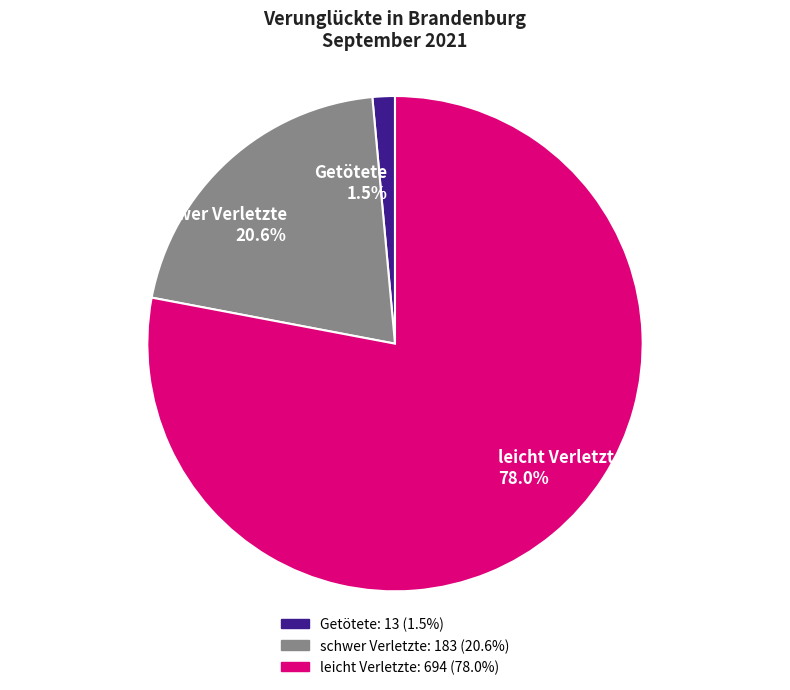

The leicht Verletzte slice represents 78% of the pie. True or false?

True